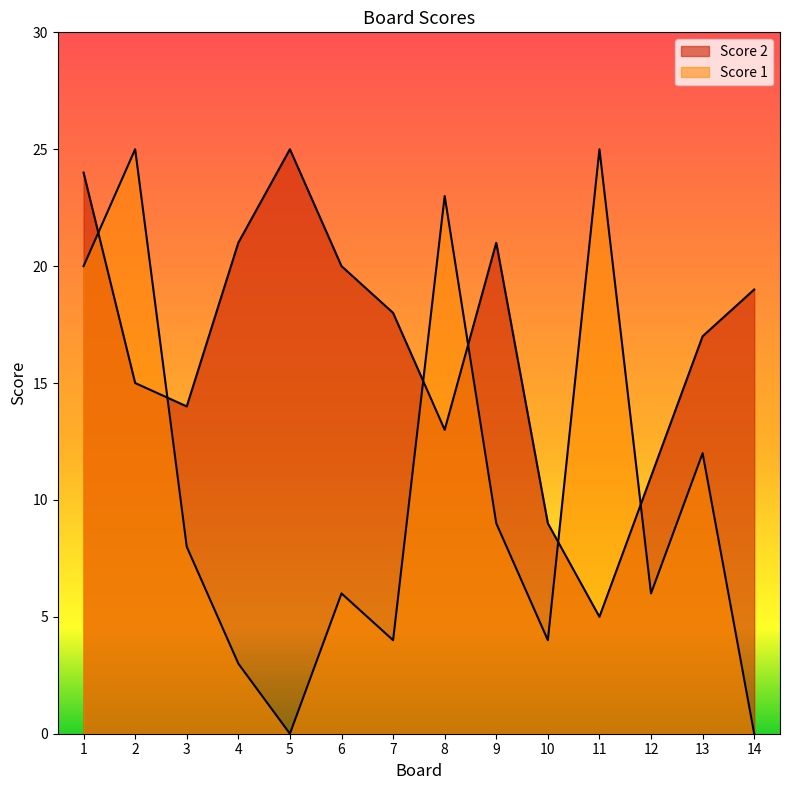

List the series in order of their peak value, highest first.

Score 2, Score 1